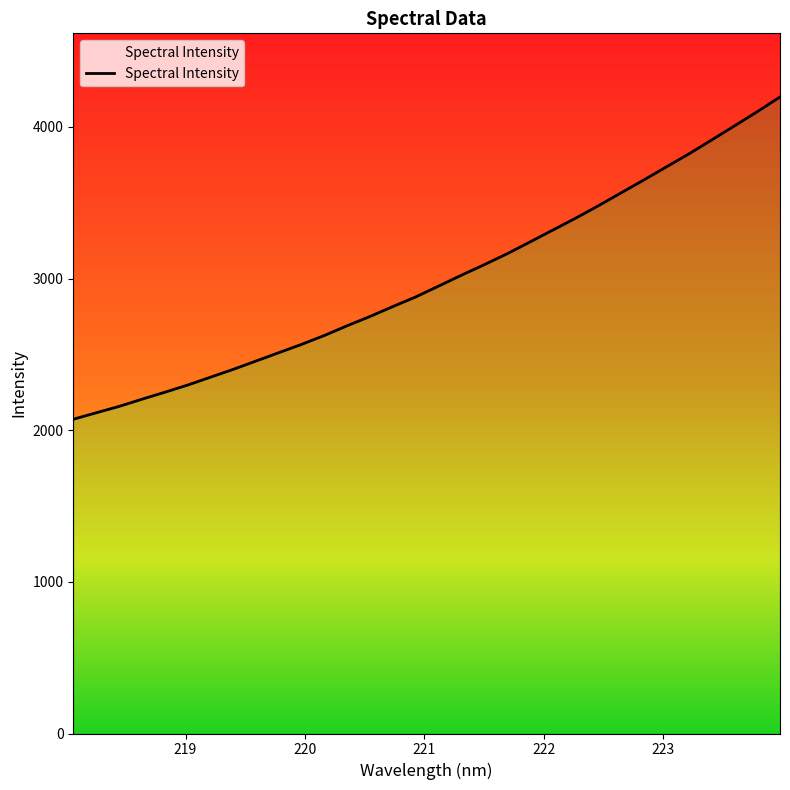

The value at 220.5444 is 2750.1. True or false?

True